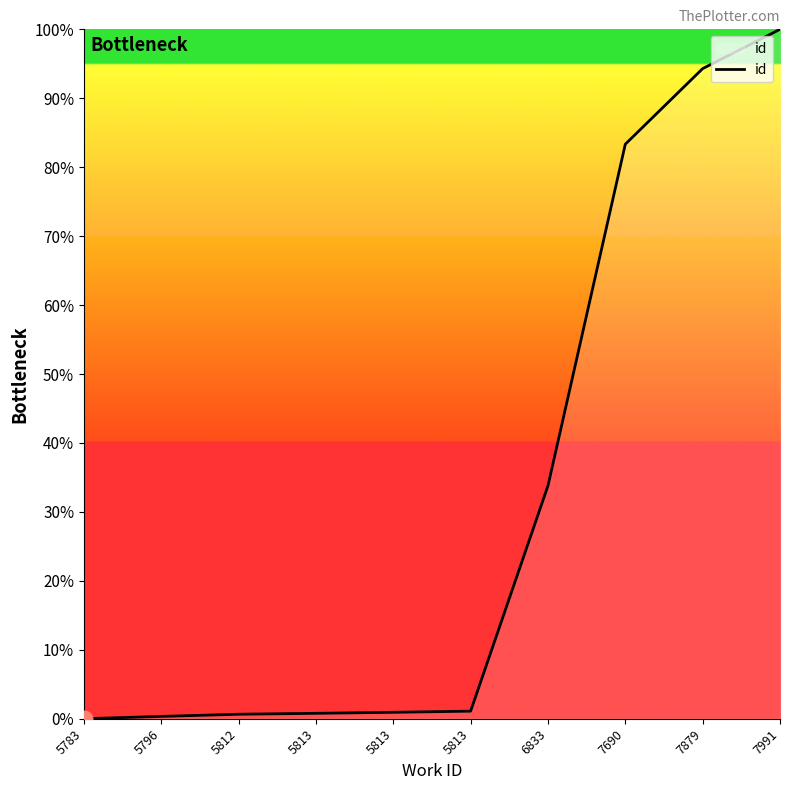

Rank the categories by value from highest to lowest.

7991, 7879, 7690, 6833, 5813, 5813, 5813, 5812, 5796, 5783